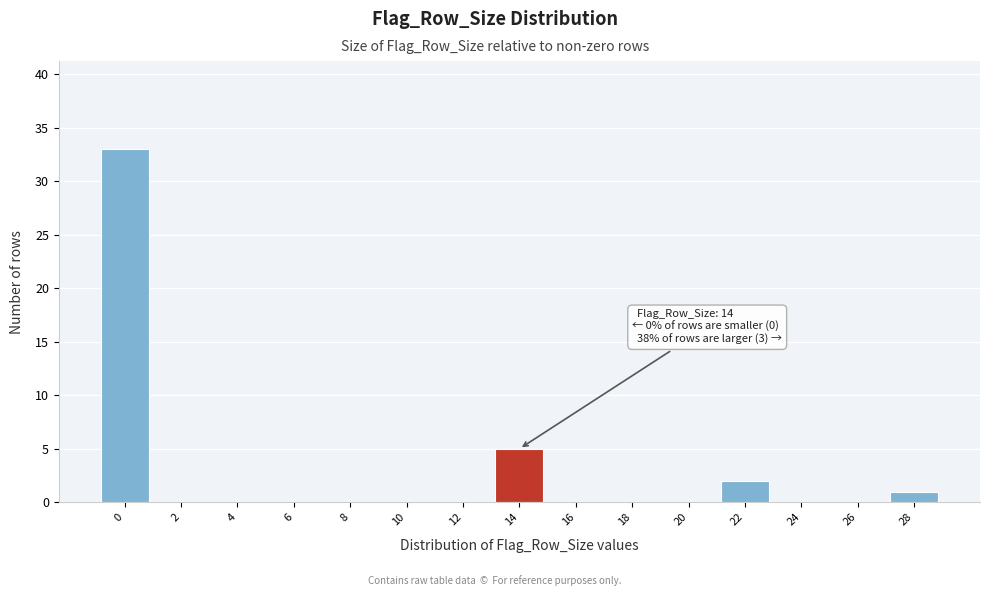

Reading left to right, transcribe all the data shown in this chart.

0=33	2=0	4=0	6=0	8=0	10=0	12=0	14=5	16=0	18=0	20=0	22=2	24=0	26=0	28=1